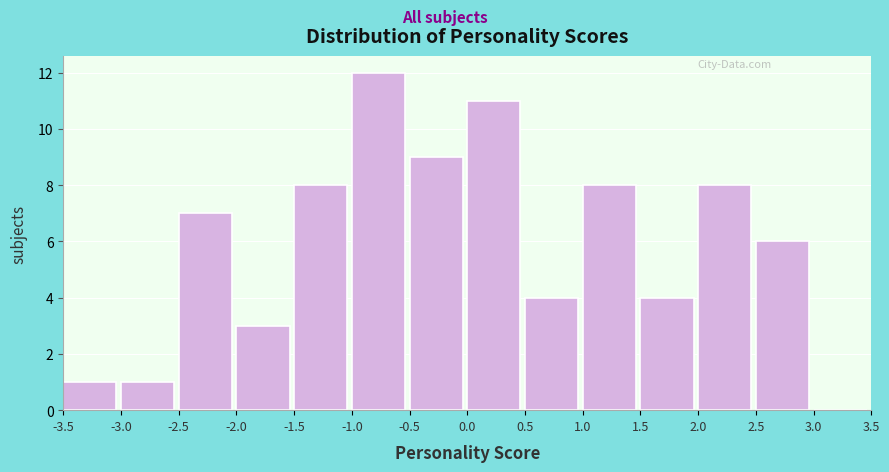

Over which range of the x-axis is the bar tallest?

-1.0 to -0.5